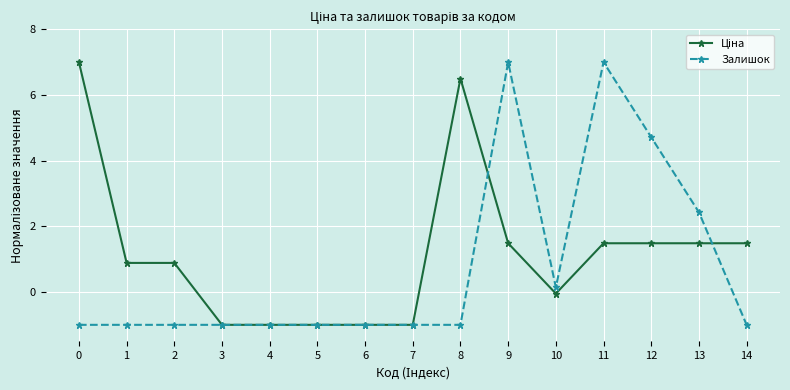

What is the smallest value displayed?

-1.0